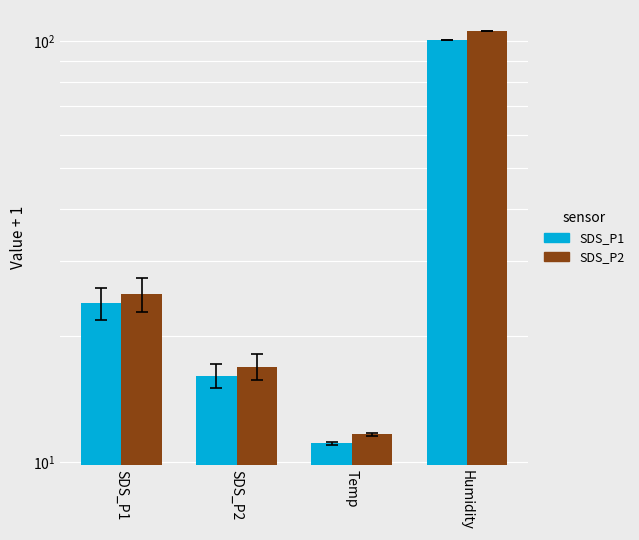

How many categories are shown in the chart?

4